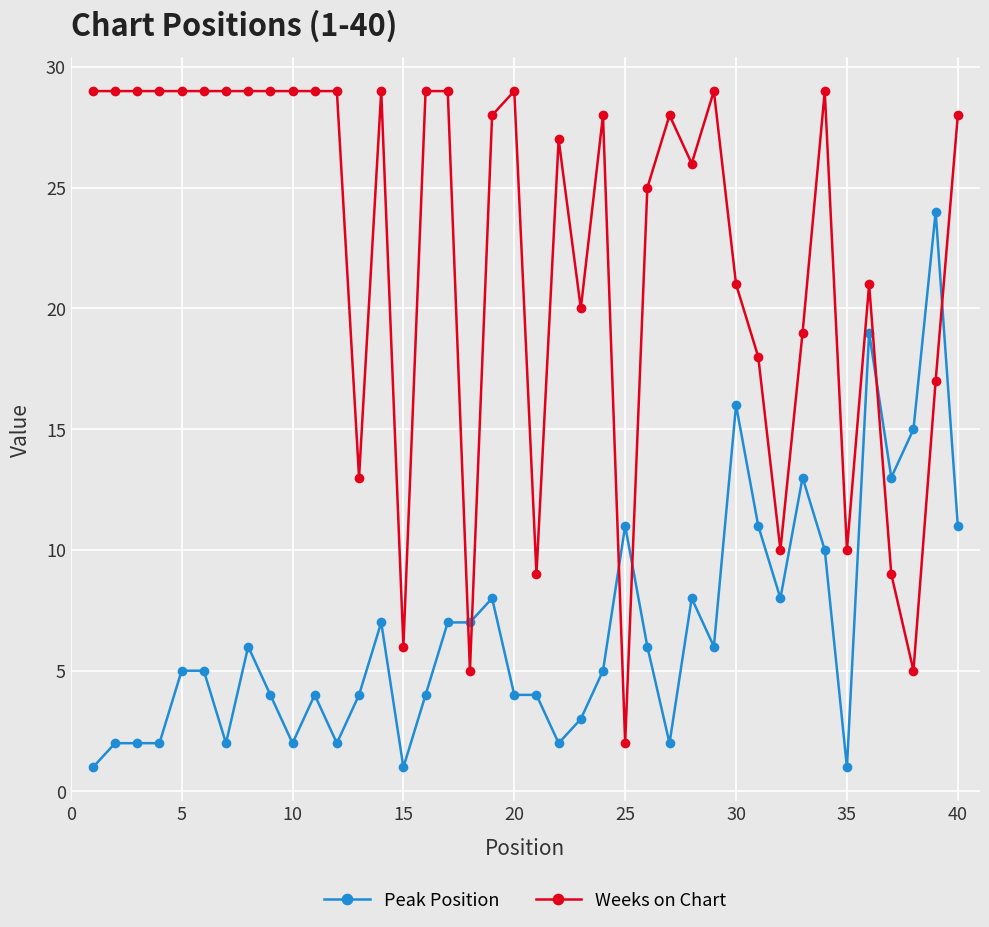

Which series has the largest range (max minus min)?

Weeks on Chart